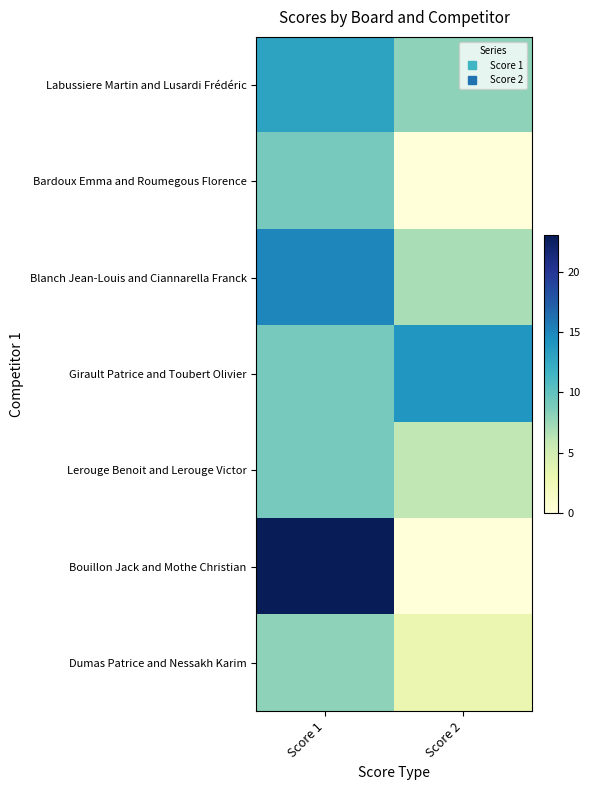

Reading left to right, list all the values displayed in this chart.

Labussiere Martin and Lusardi Frédéric: Score 1=13	Score 2=8
Bardoux Emma and Roumegous Florence: Score 1=9	Score 2=0
Blanch Jean-Louis and Ciannarella Franck: Score 1=15	Score 2=7
Girault Patrice and Toubert Olivier: Score 1=9	Score 2=14
Lerouge Benoit and Lerouge Victor: Score 1=9	Score 2=6
Bouillon Jack and Mothe Christian: Score 1=23	Score 2=0
Dumas Patrice and Nessakh Karim: Score 1=8	Score 2=3